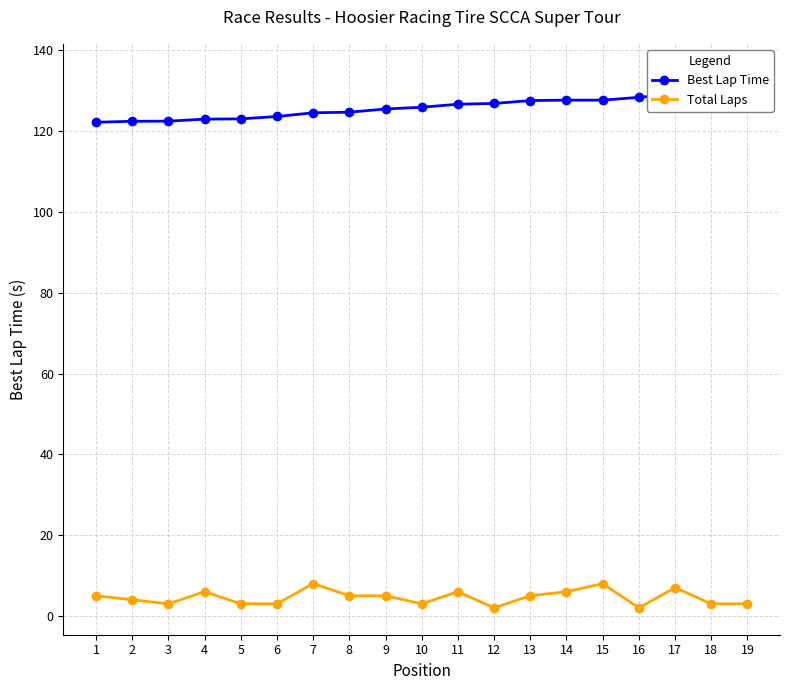

What are all the series names shown in the legend?

Best Lap Time, Total Laps